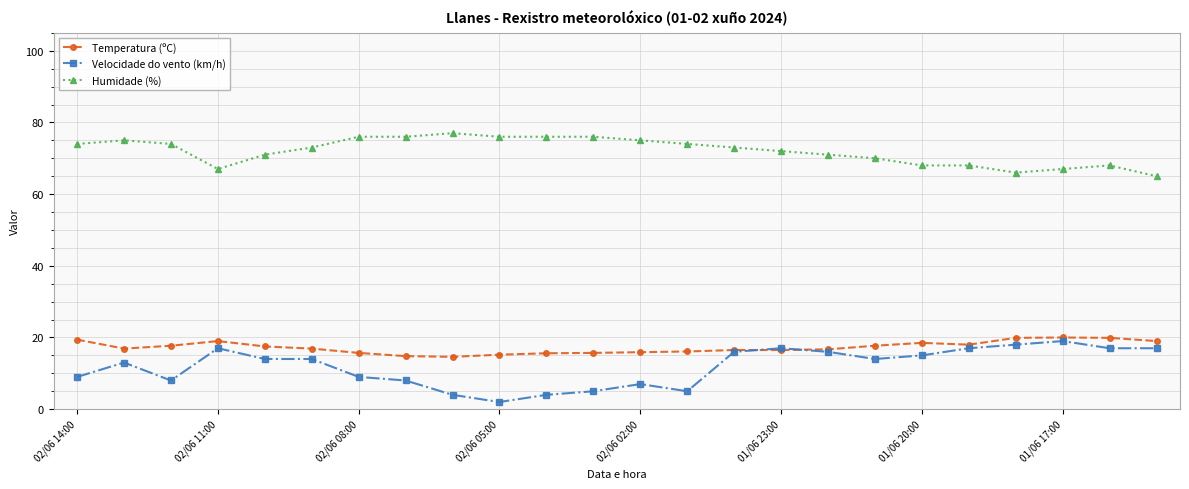

What is the average value of the Humidade (%) series?

72.0